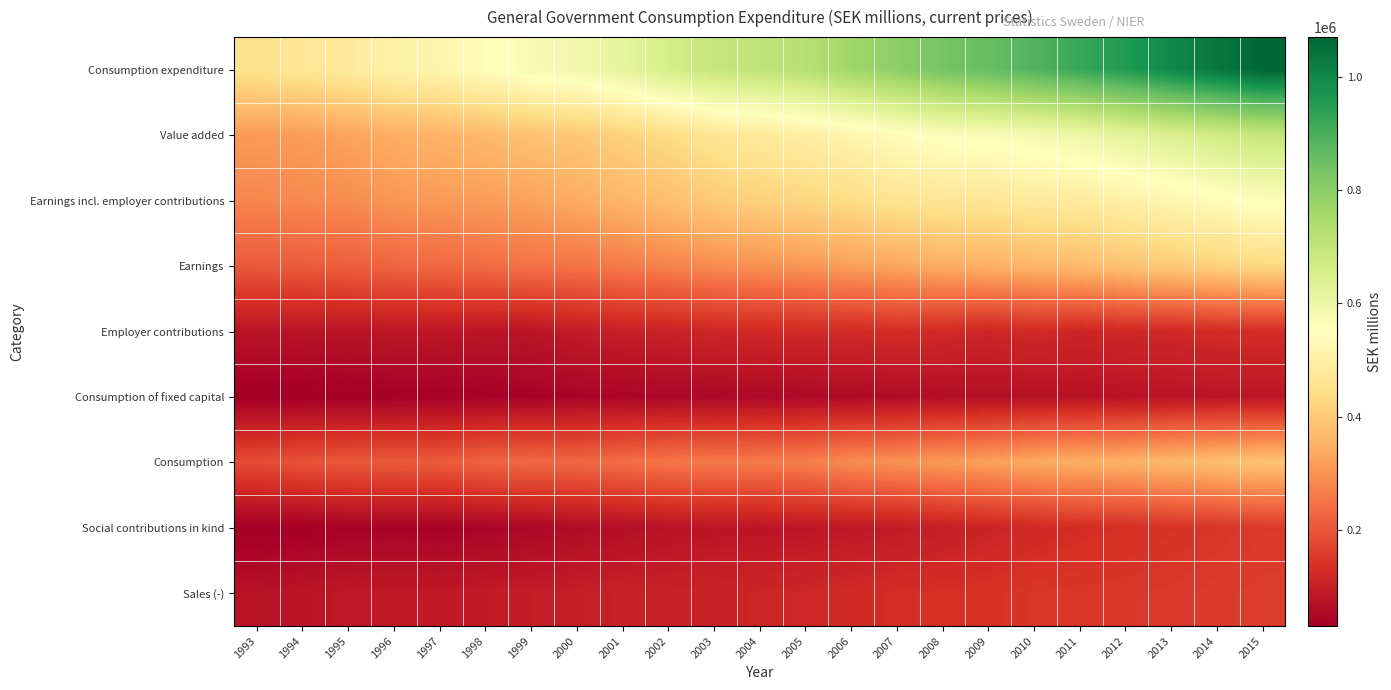

At which category is the sum across all series the highest?

2015